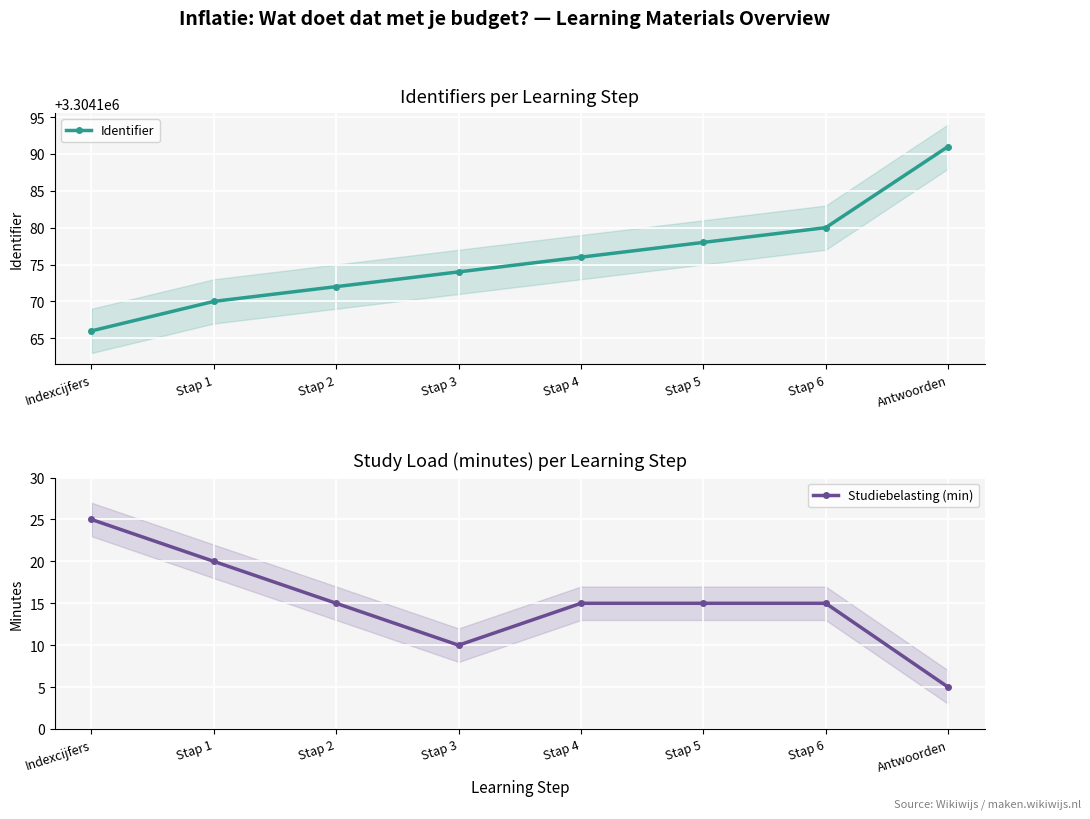

What is the smallest value displayed?

5